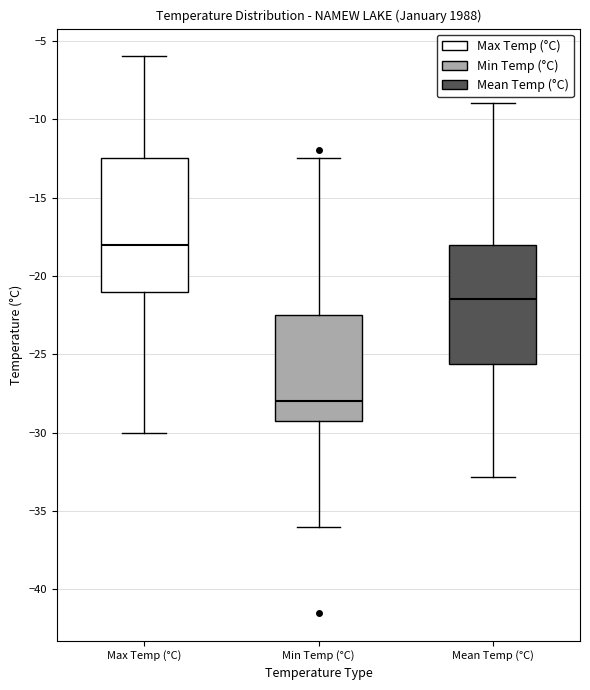

Which box has the lowest median line?

Min Temp (°C)